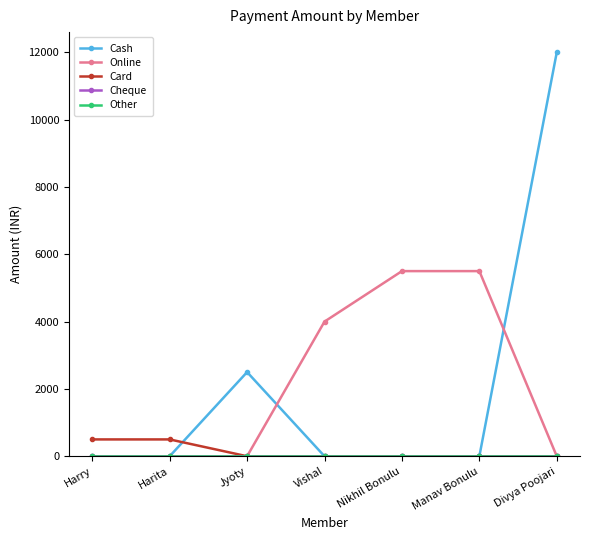

What is the average value of the Online series?

2143